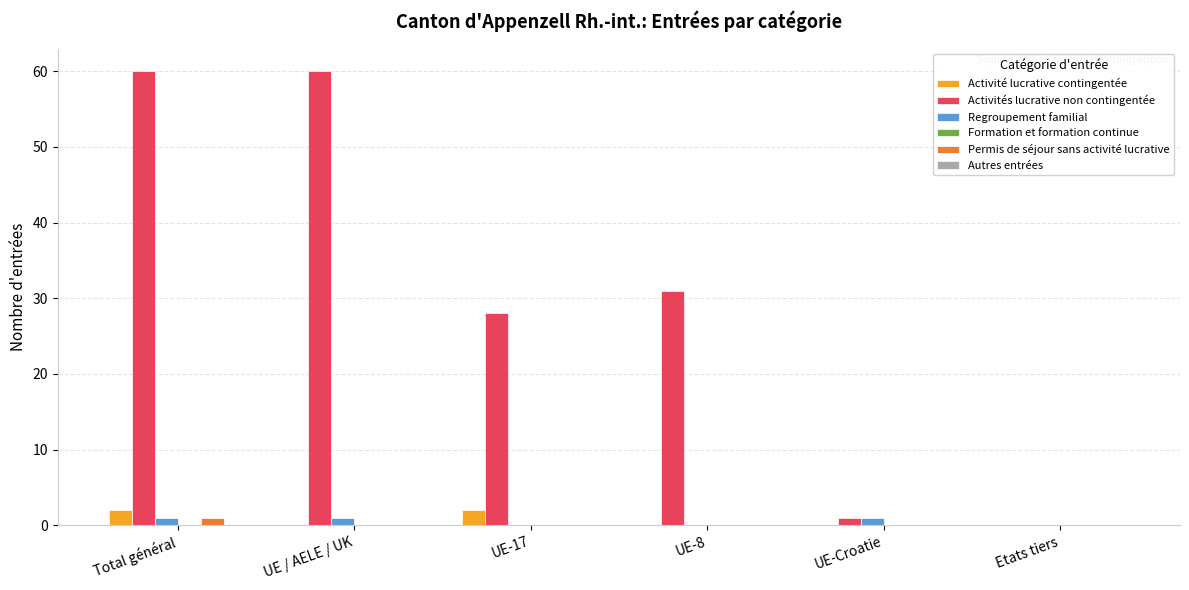

Is the value of Activités lucrative non contingentée at UE-Croatie greater than the value of Activité lucrative contingentée at Etats tiers?

Yes